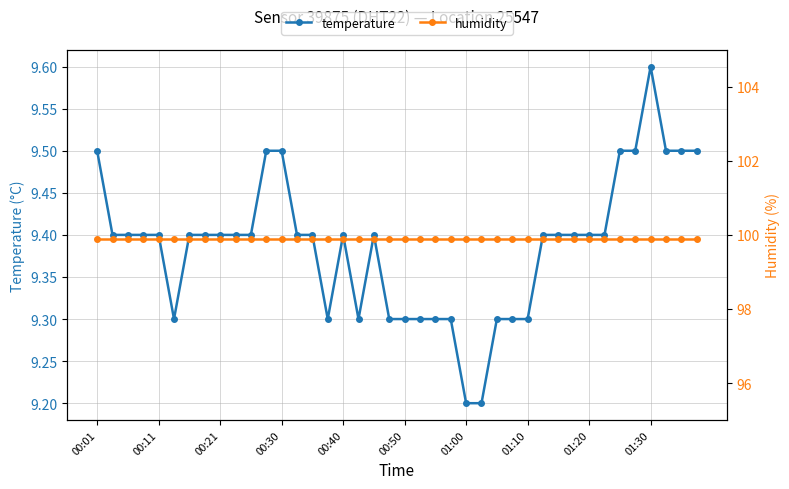

What is the maximum value for temperature?

9.6